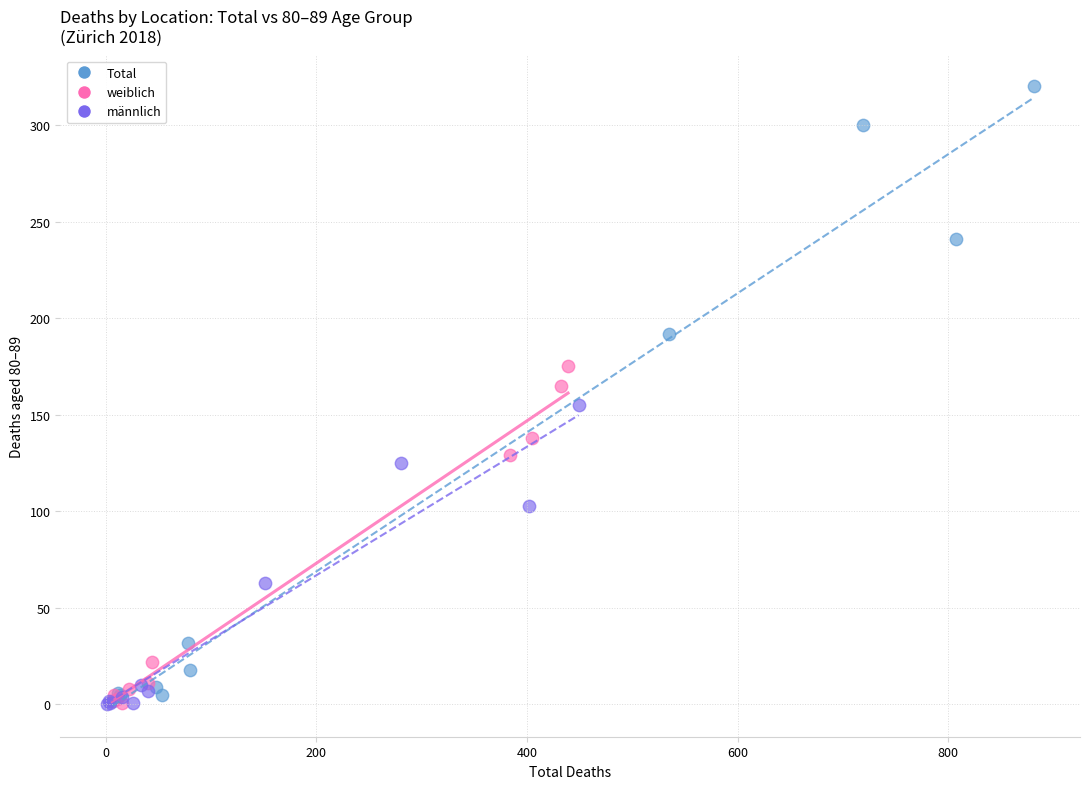

Which series has the largest Y range (max minus min)?

Total